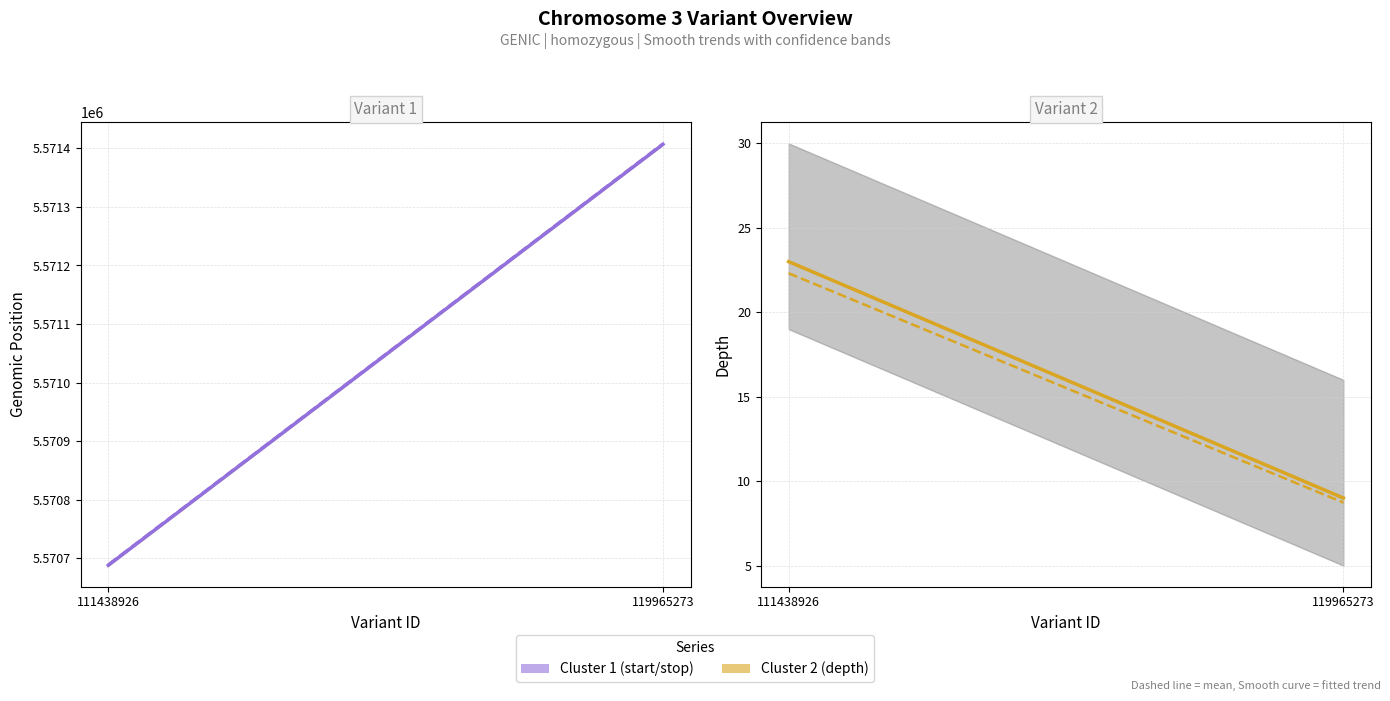

Is the value of stop at 111438926 greater than the value of depth at 119965273?

Yes